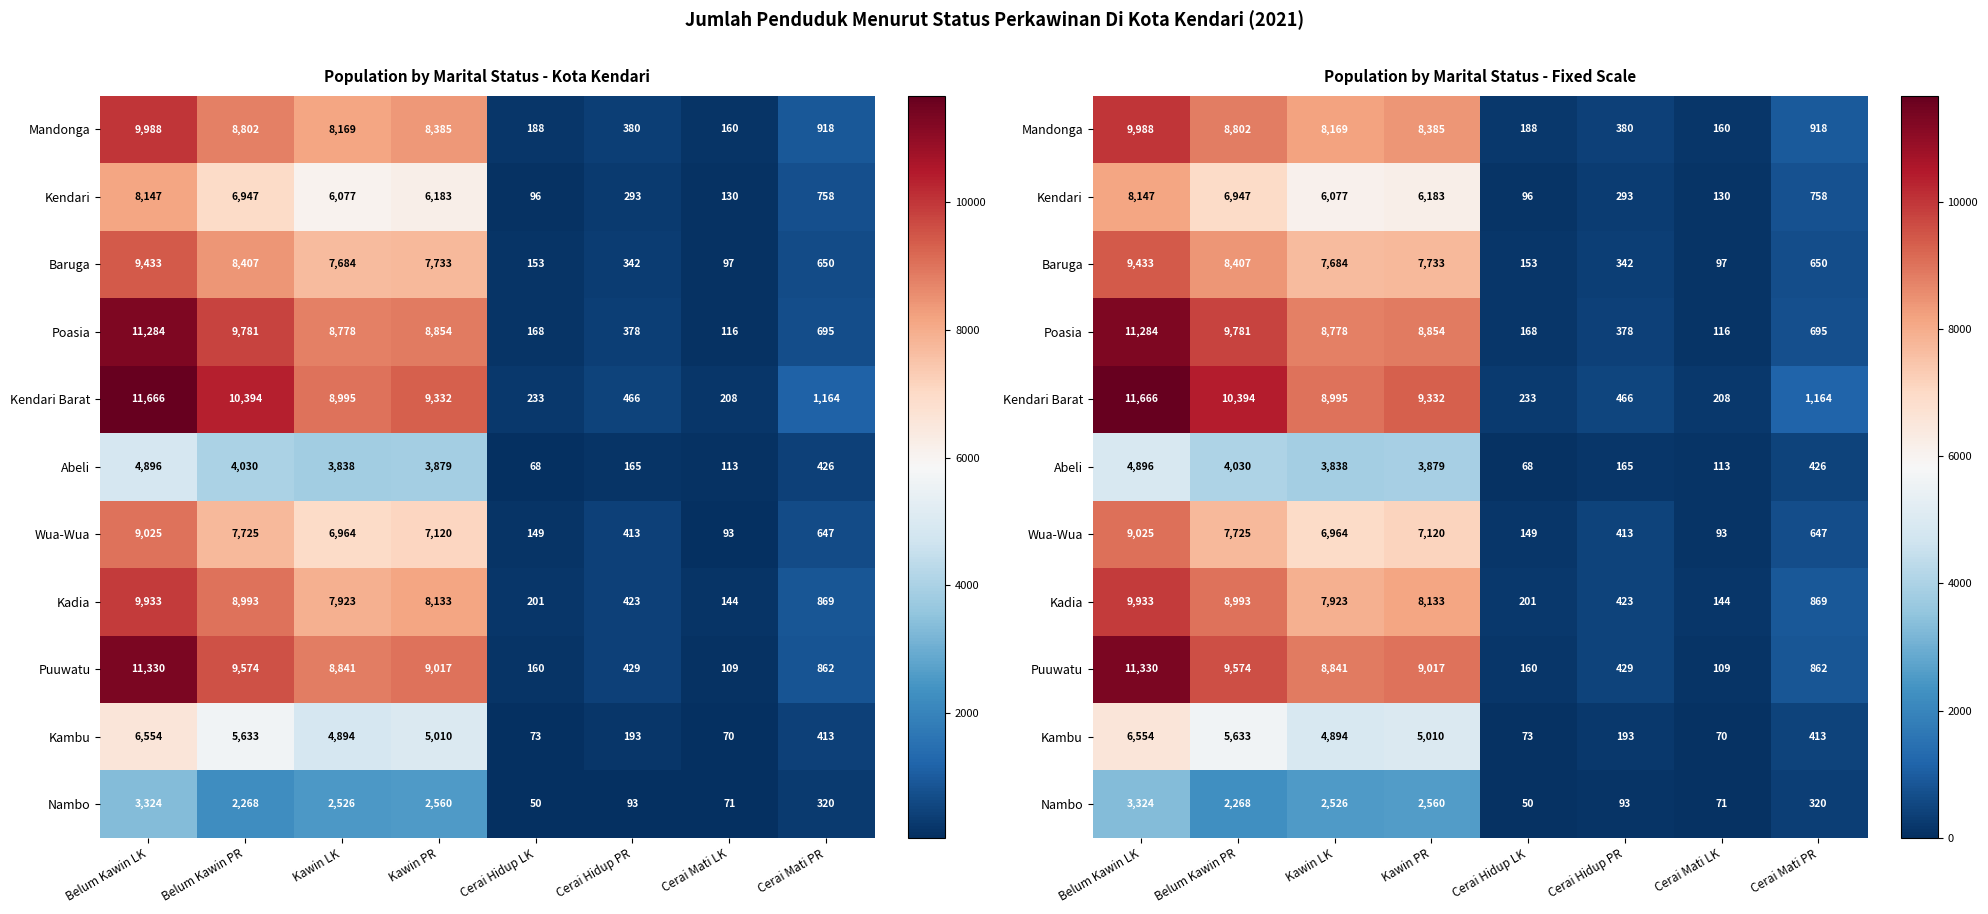

Which series has the largest total across all categories?

Kendari Barat